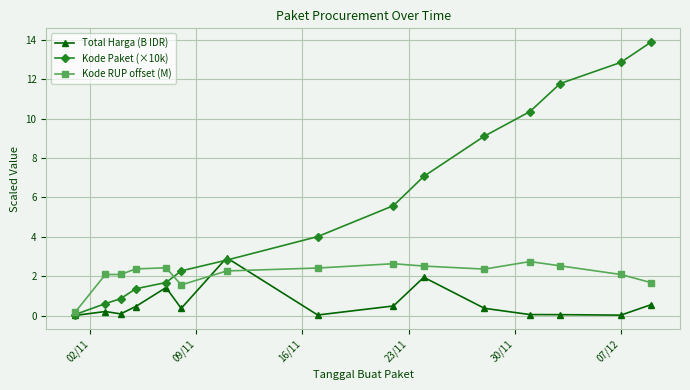

Which series has the largest total across all categories?

Kode Paket (×10k)